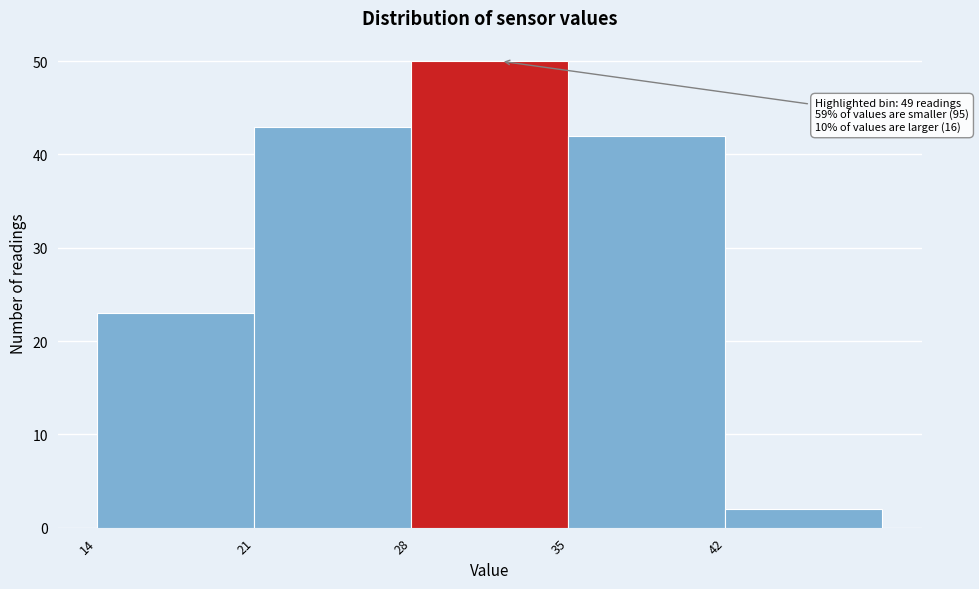

Over which range of the x-axis is the bar tallest?

28 to 35